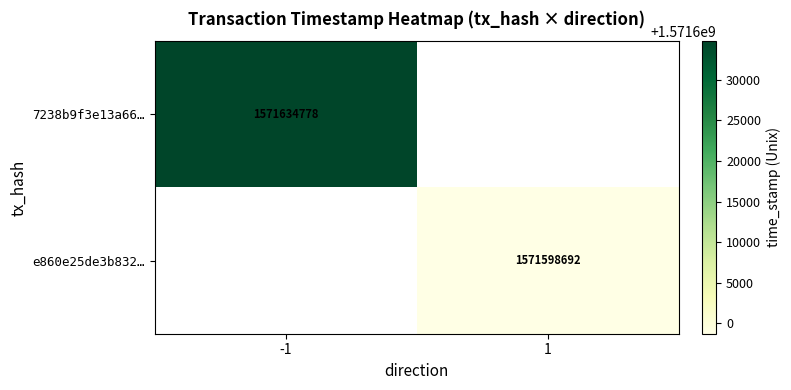

How many series are shown in this chart?

2